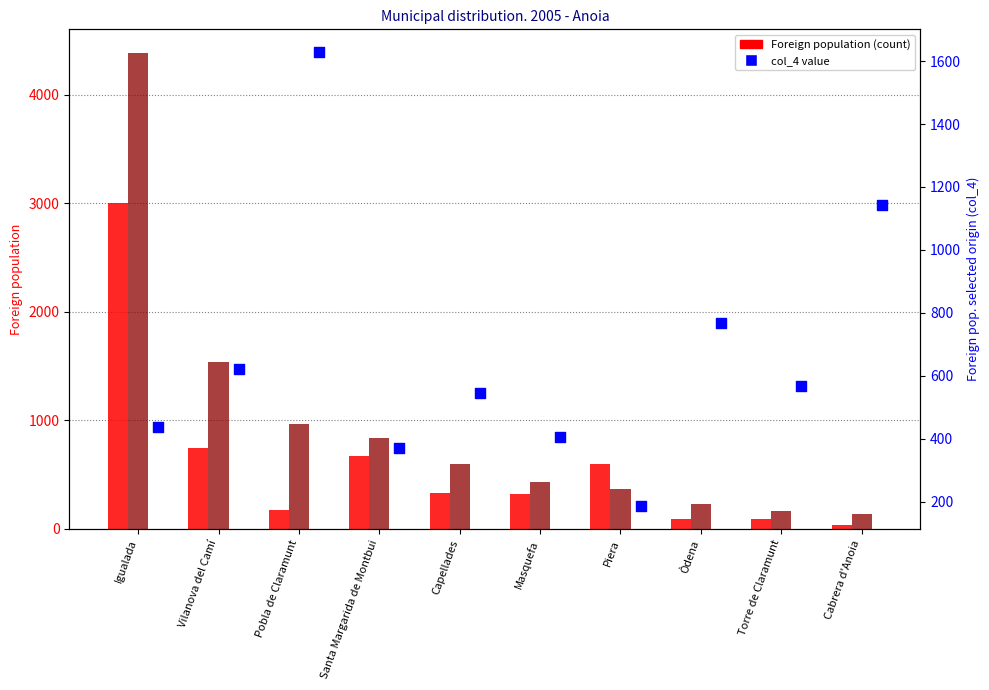

What is the total value across all series at Piera?

1147